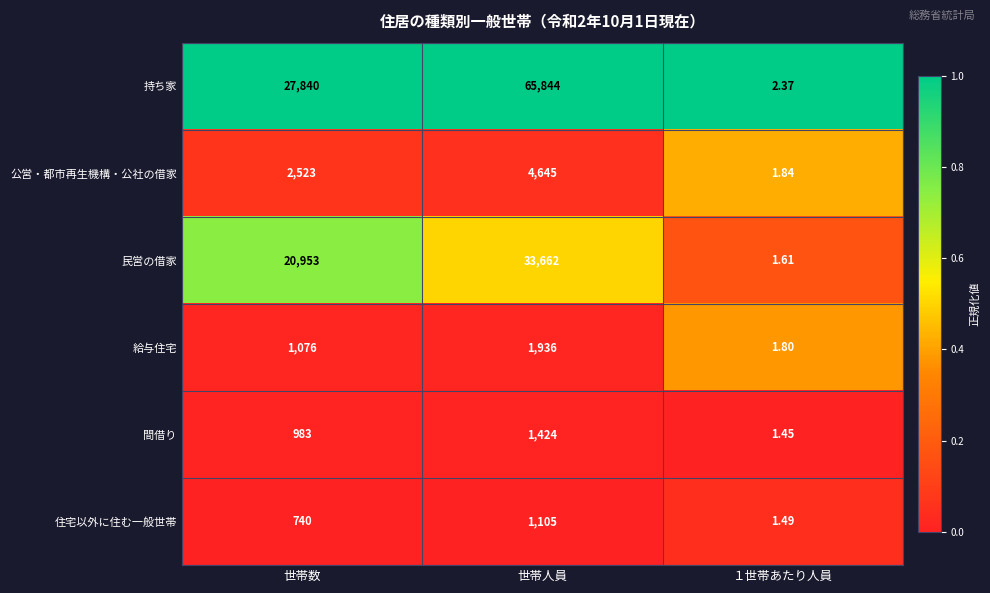

Which series has the largest total across all categories?

持ち家